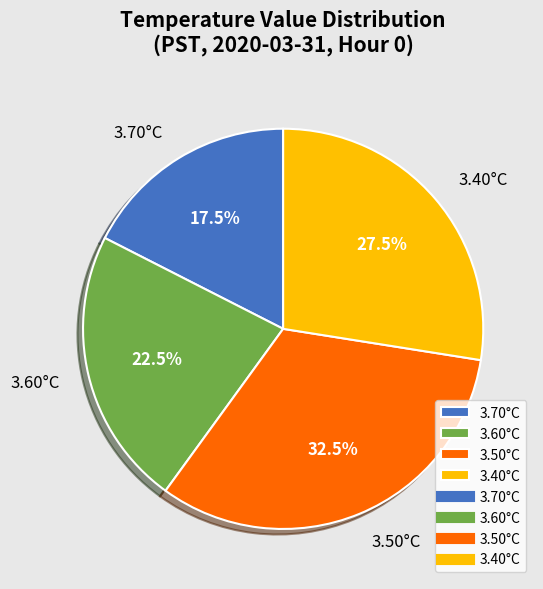

Rank the categories by value from lowest to highest.

3.70°C, 3.60°C, 3.40°C, 3.50°C